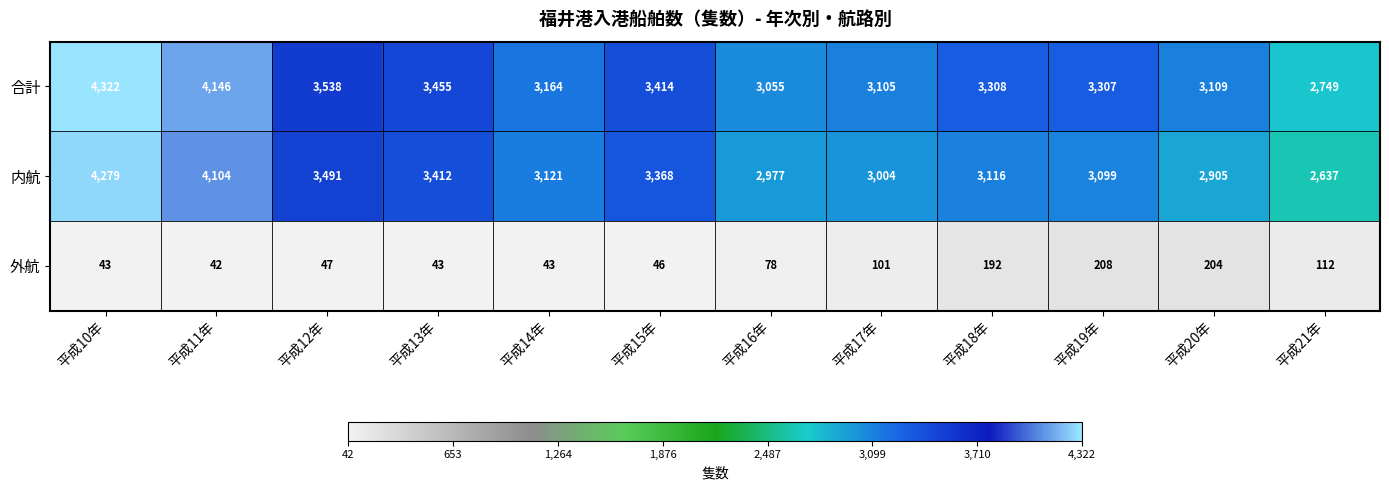

What is the average value of the 合計 series?

3389